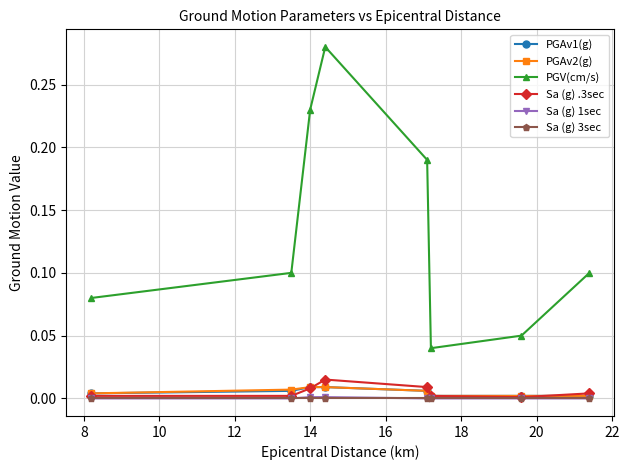

Which series has the largest total across all categories?

PGV(cm/s)